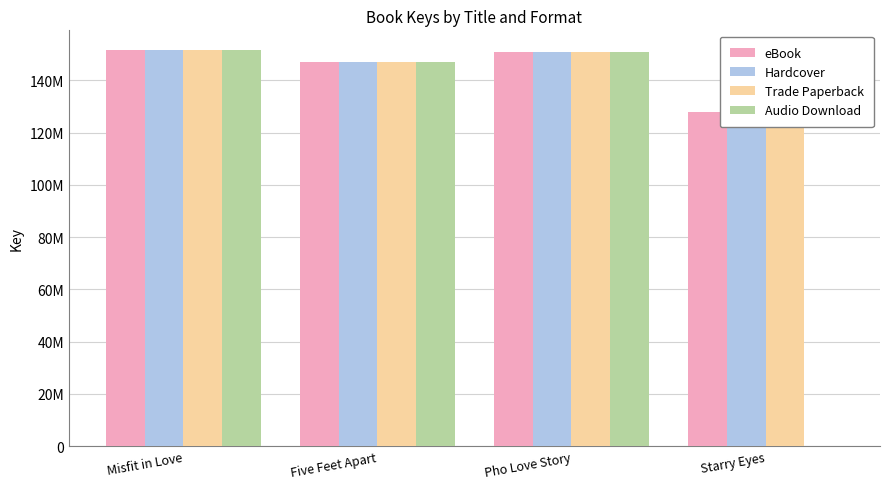

At which label is Trade Paperback closest to 139583975?

Five Feet Apart